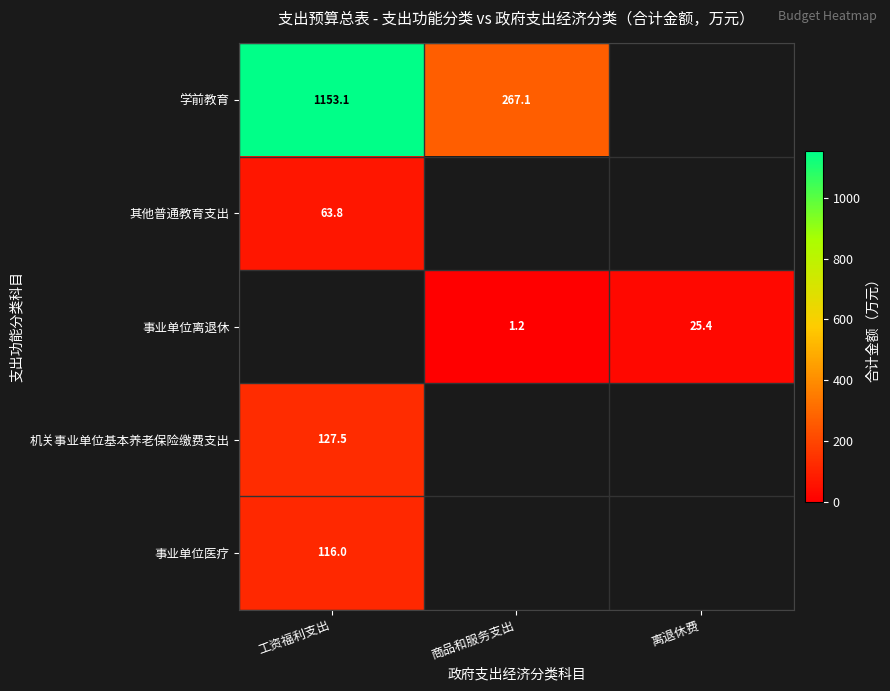

The 其他普通教育支出 series shows 33.0 at 工资福利支出. True or false?

False